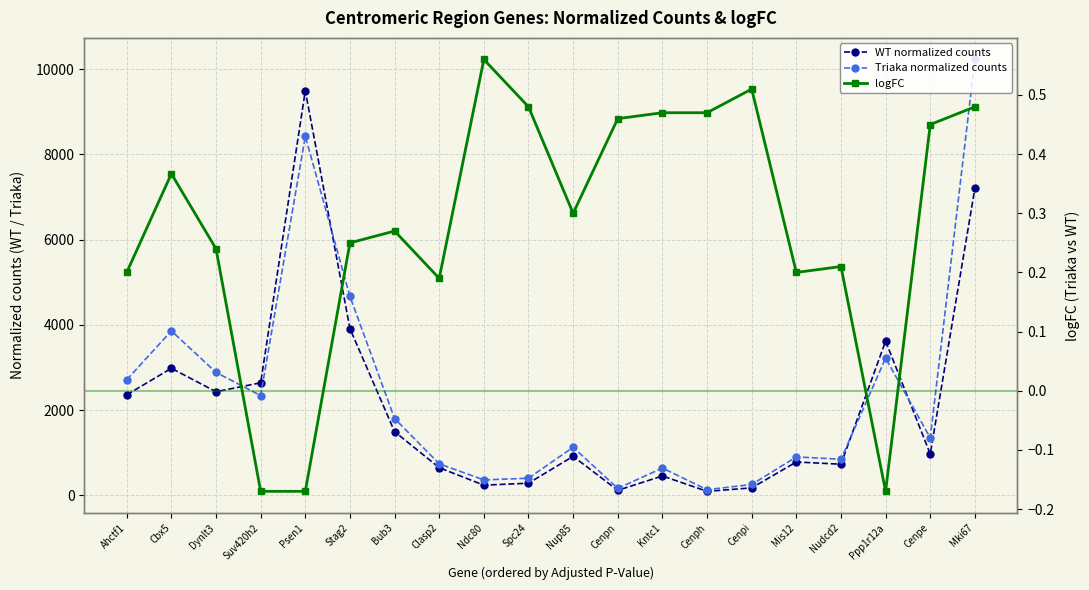

Between Stag2 and Nup85, which is larger?

Stag2